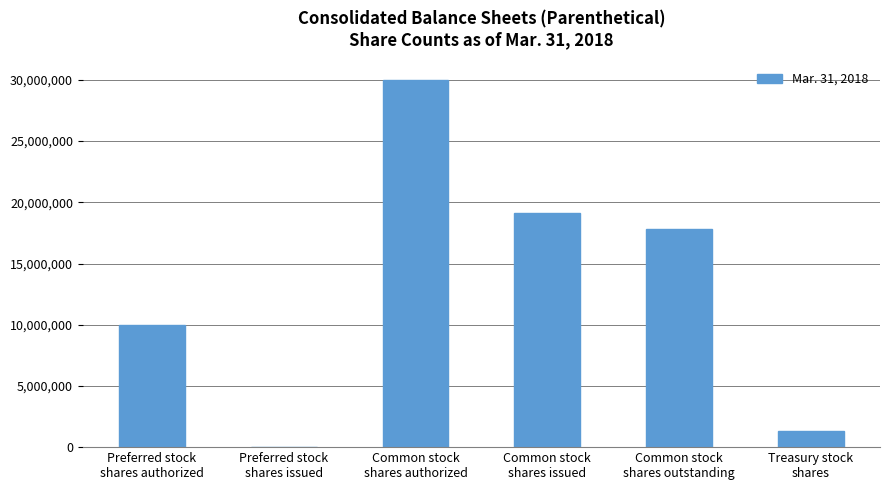

What is the greatest value displayed?

30000000